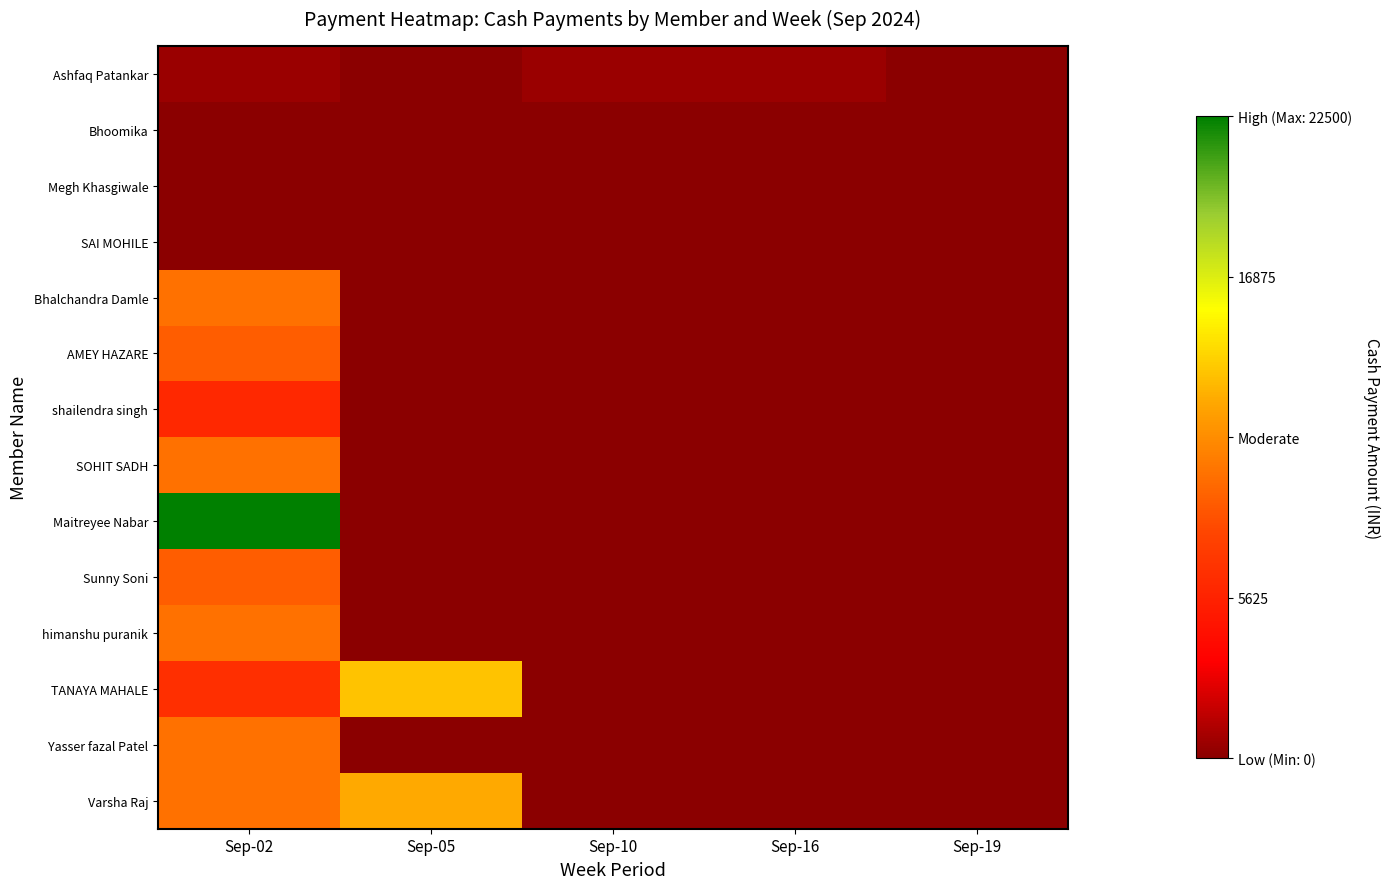

At Sep-19, list the series in order from smallest to largest.

Ashfaq Patankar, Bhoomika, Megh Khasgiwale, SAI MOHILE, Bhalchandra Damle, AMEY HAZARE, shailendra singh, SOHIT SADH, Maitreyee Nabar, Sunny Soni, himanshu puranik, TANAYA MAHALE, Yasser fazal Patel, Varsha Raj